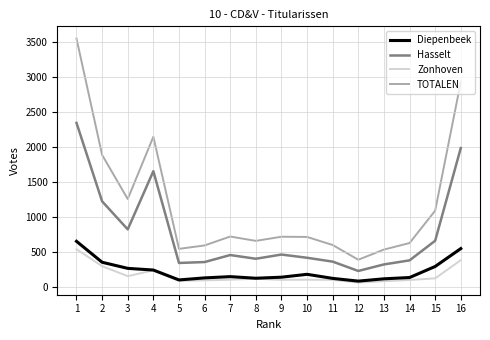

What are all the series names shown in the legend?

Diepenbeek, Hasselt, Zonhoven, TOTALEN